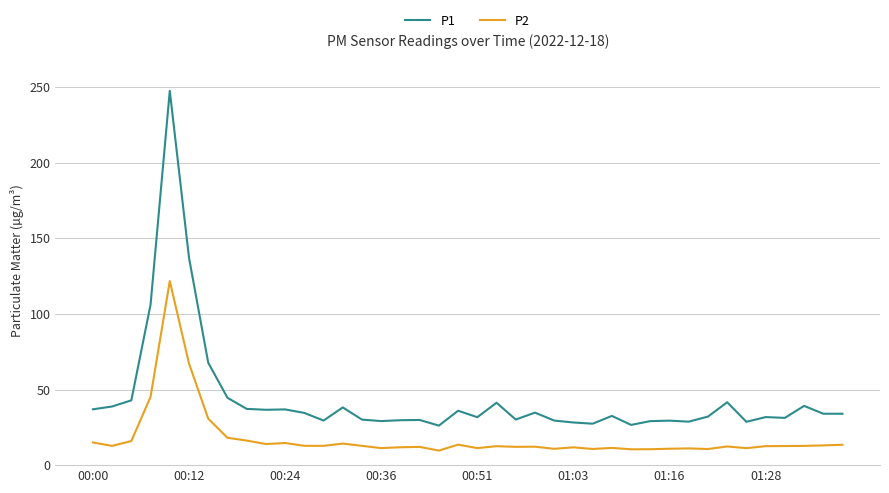

True or false: P1 and P2 intersect in this chart.

False